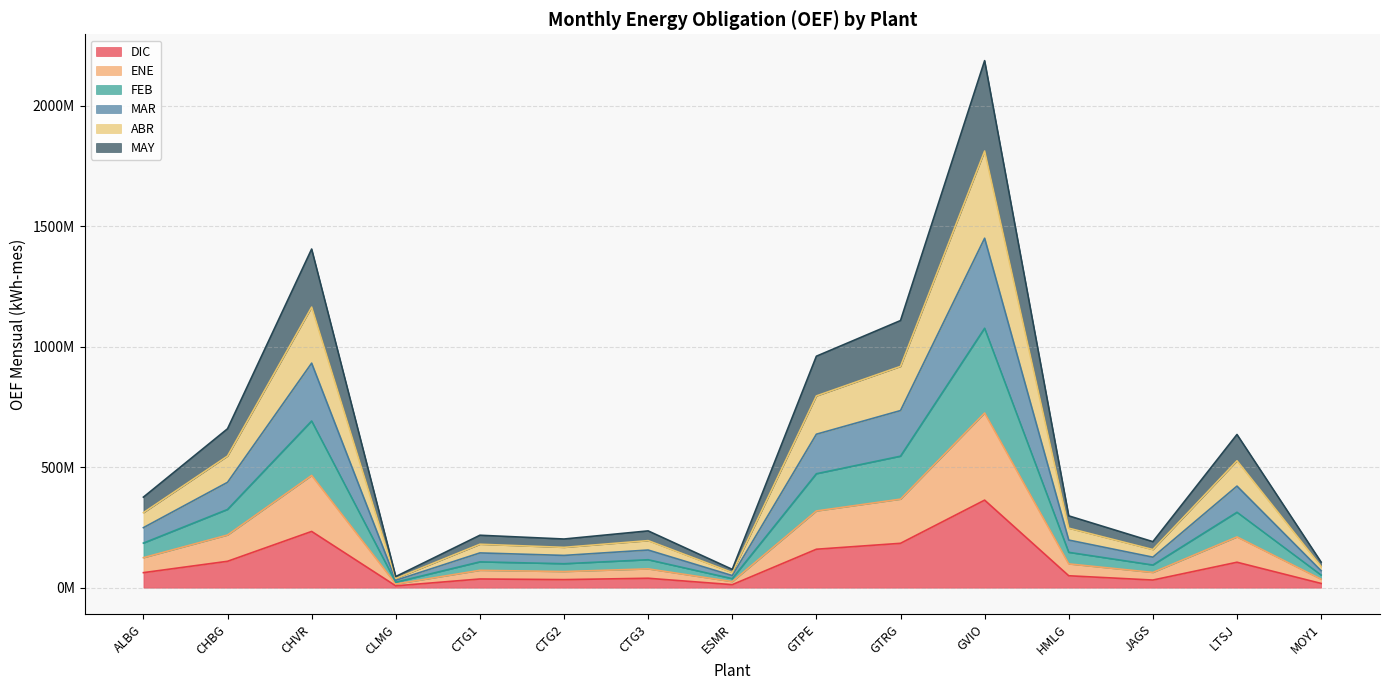

At how many categories does at least one series exceed 780050811?

4